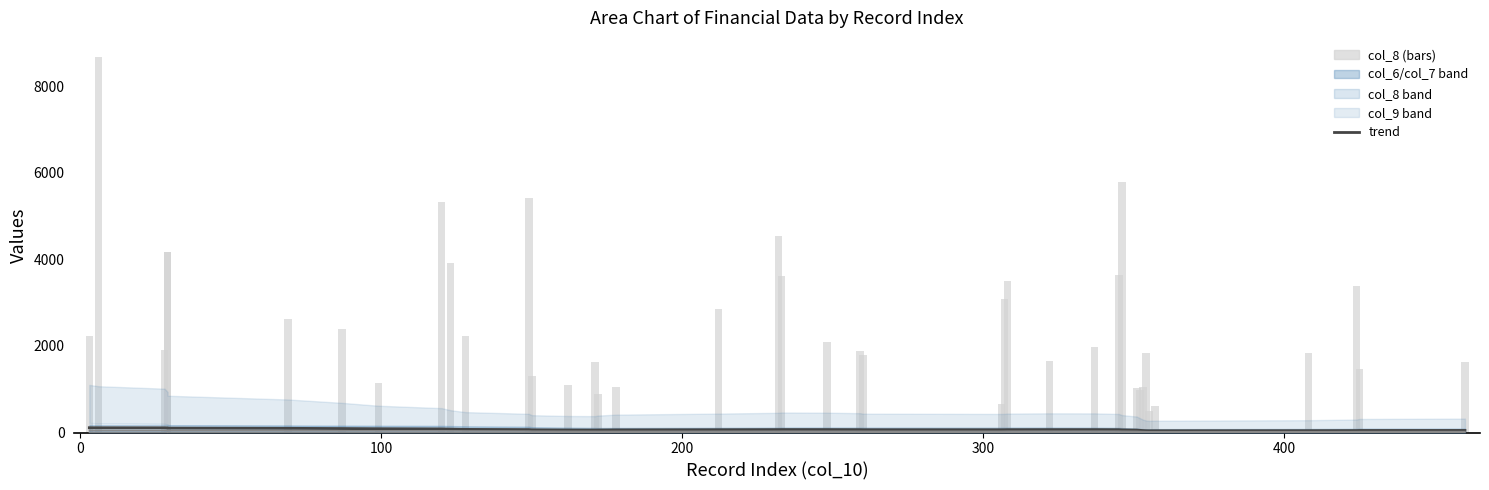

What is the highest value of the col_8 series?

8677.7